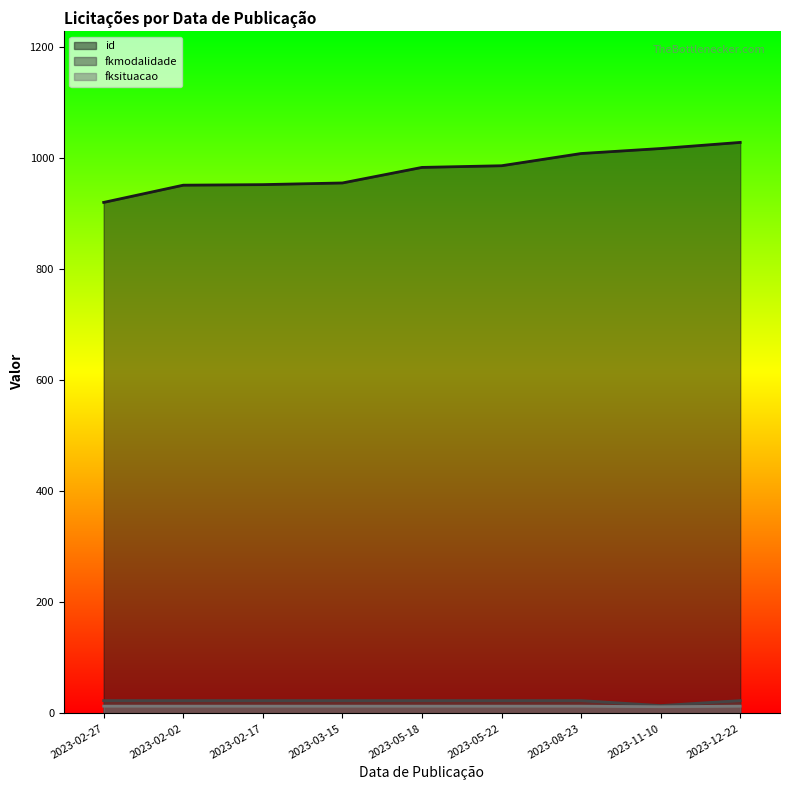

What is the difference between the second highest and minimum values in the id series?

97